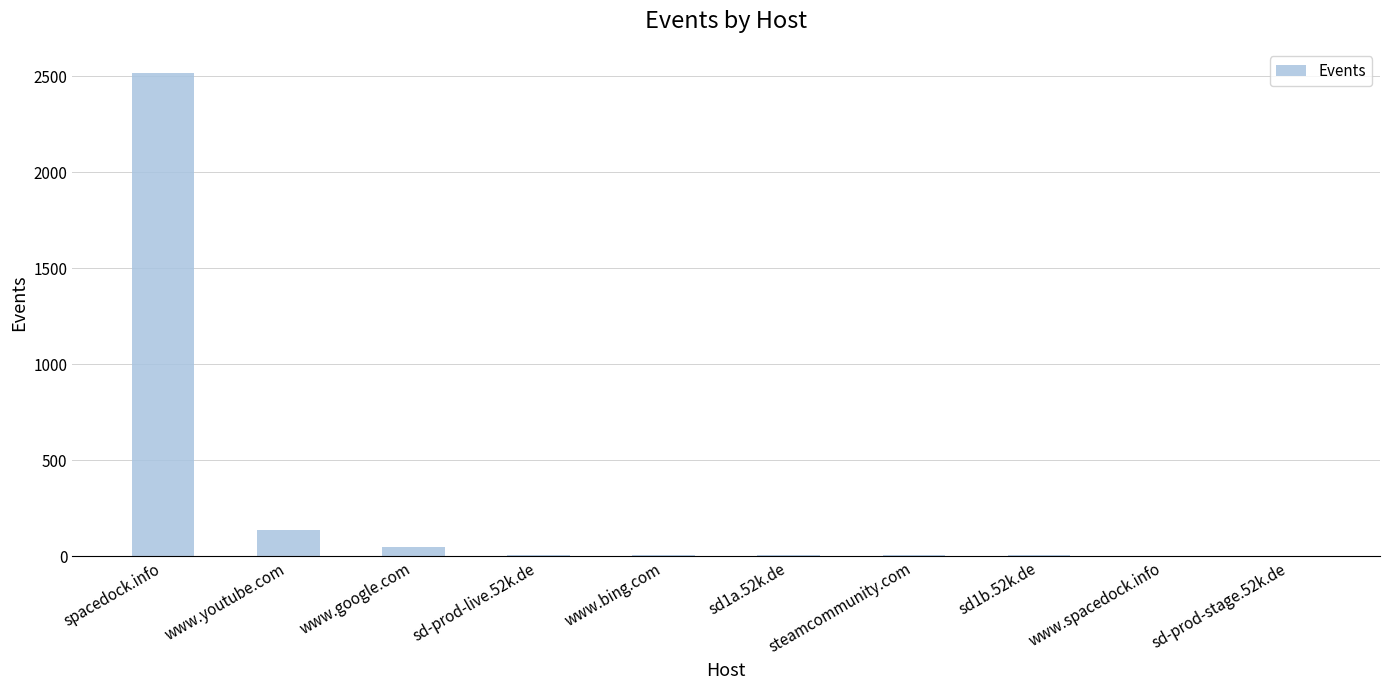

Between sd1a.52k.de and www.youtube.com, which is larger?

www.youtube.com